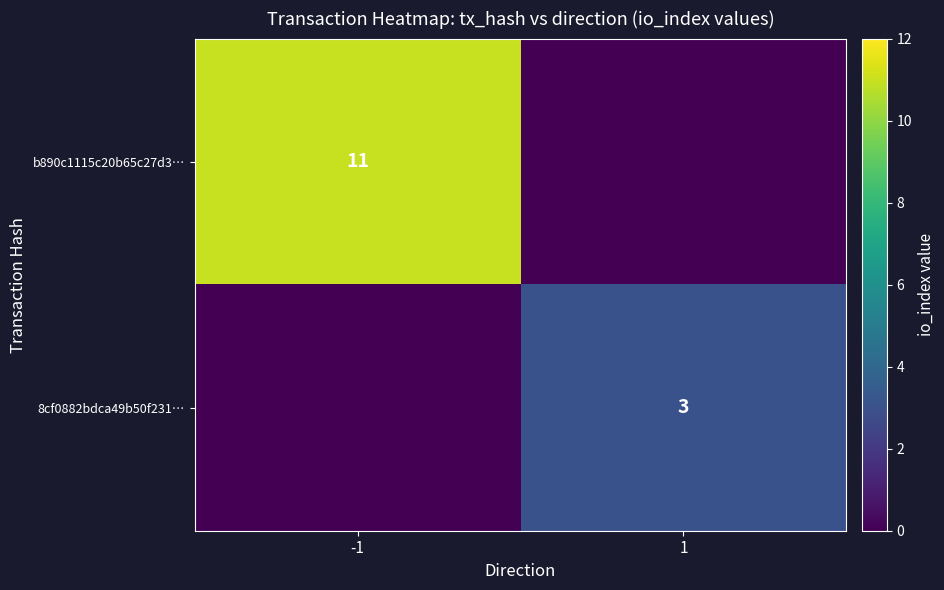

What is the greatest value displayed?

11